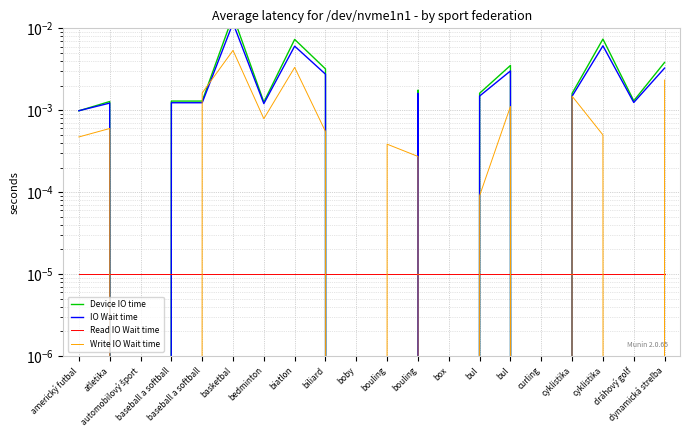

True or false: Read IO Wait time and IO Wait time cross at least once.

True